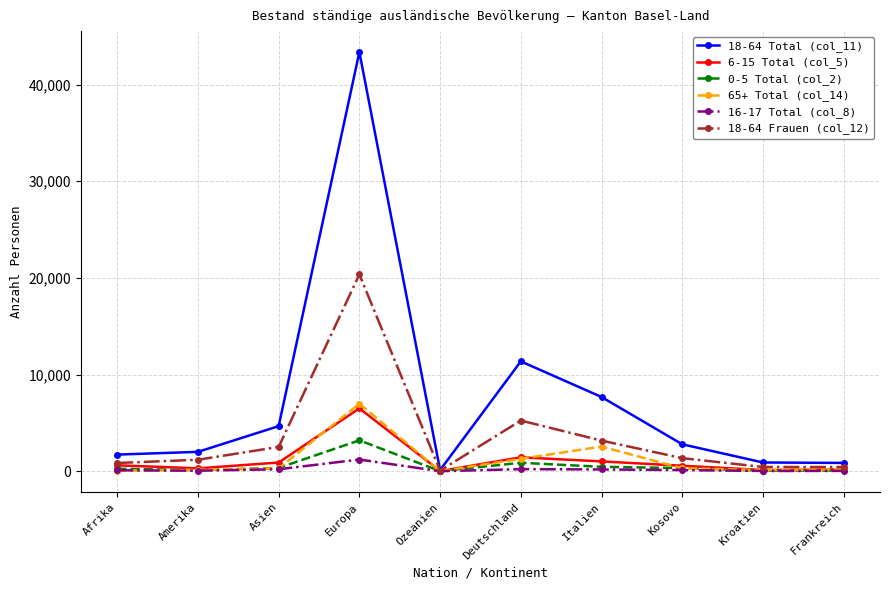

How many series are shown in this chart?

6